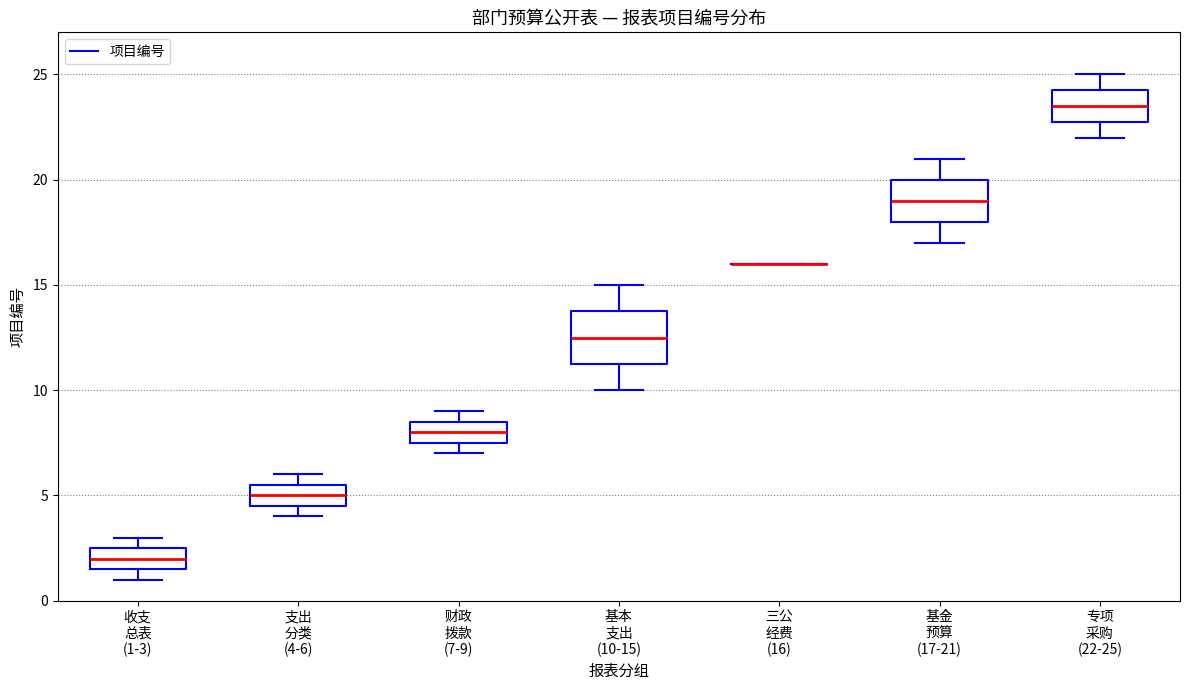

Where is the upper edge of the box for 财政 拨款 (7-9) on the y-axis? The values are not printed on the chart, so give them approximately, as read against the axis.

8.5